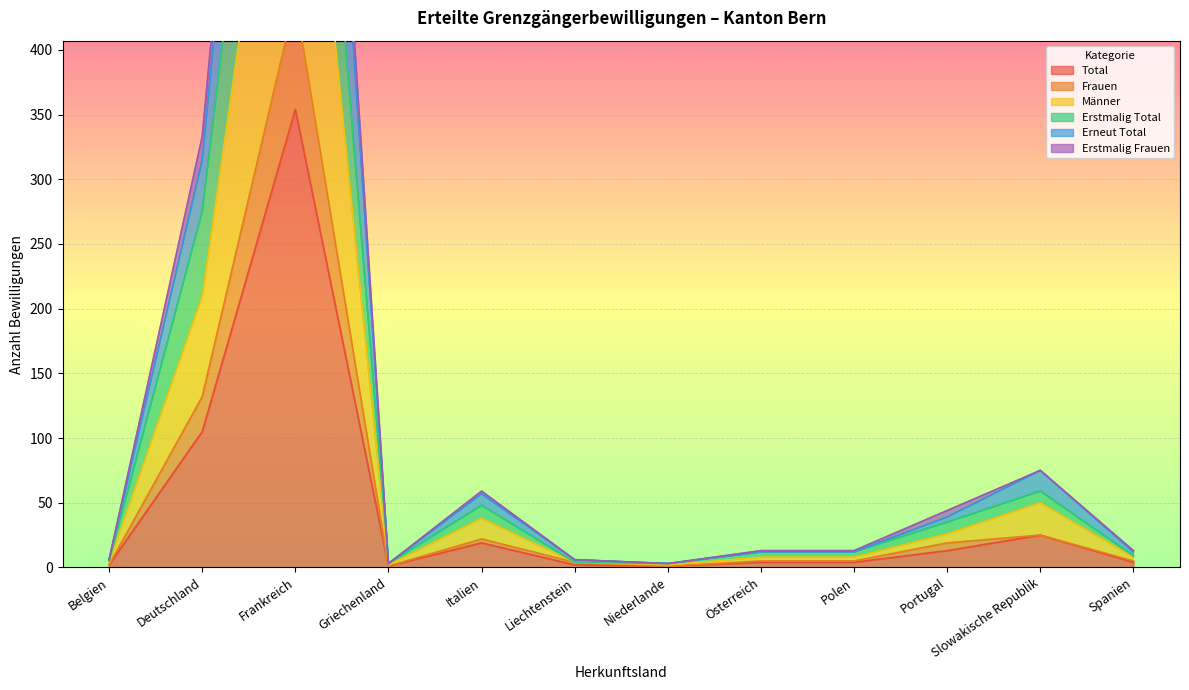

Is it true that Männer equals 708 at Frankreich?

True